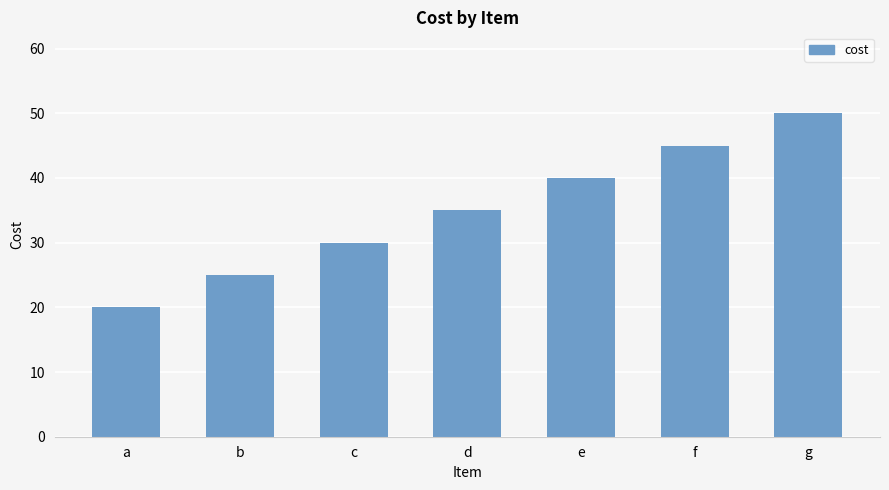

List the labels in order of value, smallest first.

a, b, c, d, e, f, g